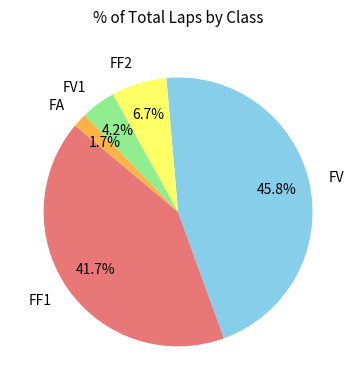

Is it true that FF1 is 23% of the pie?

False